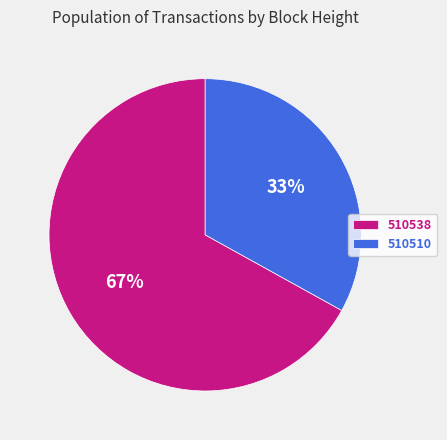

Is it true that 510510 is 42% of the pie?

False